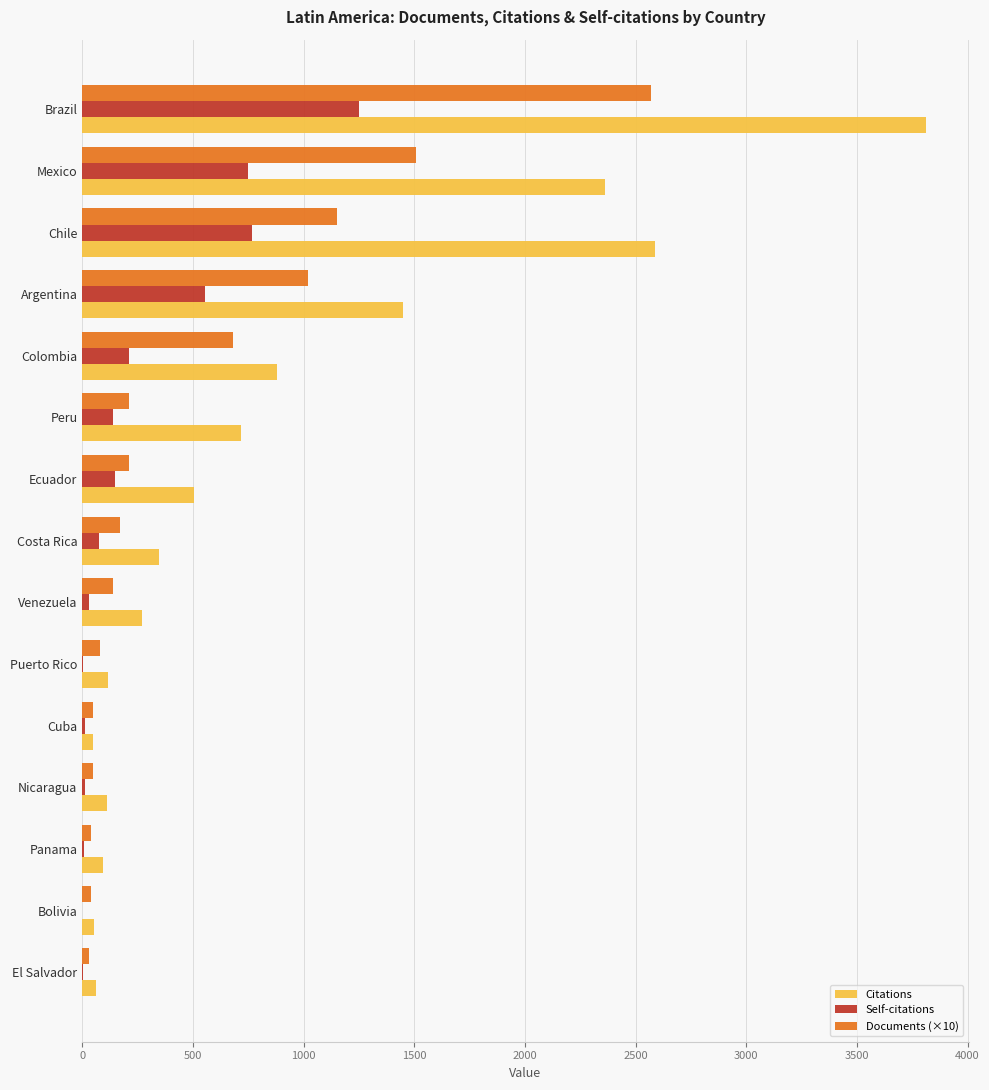

What is the sum of all Citations values?

13423